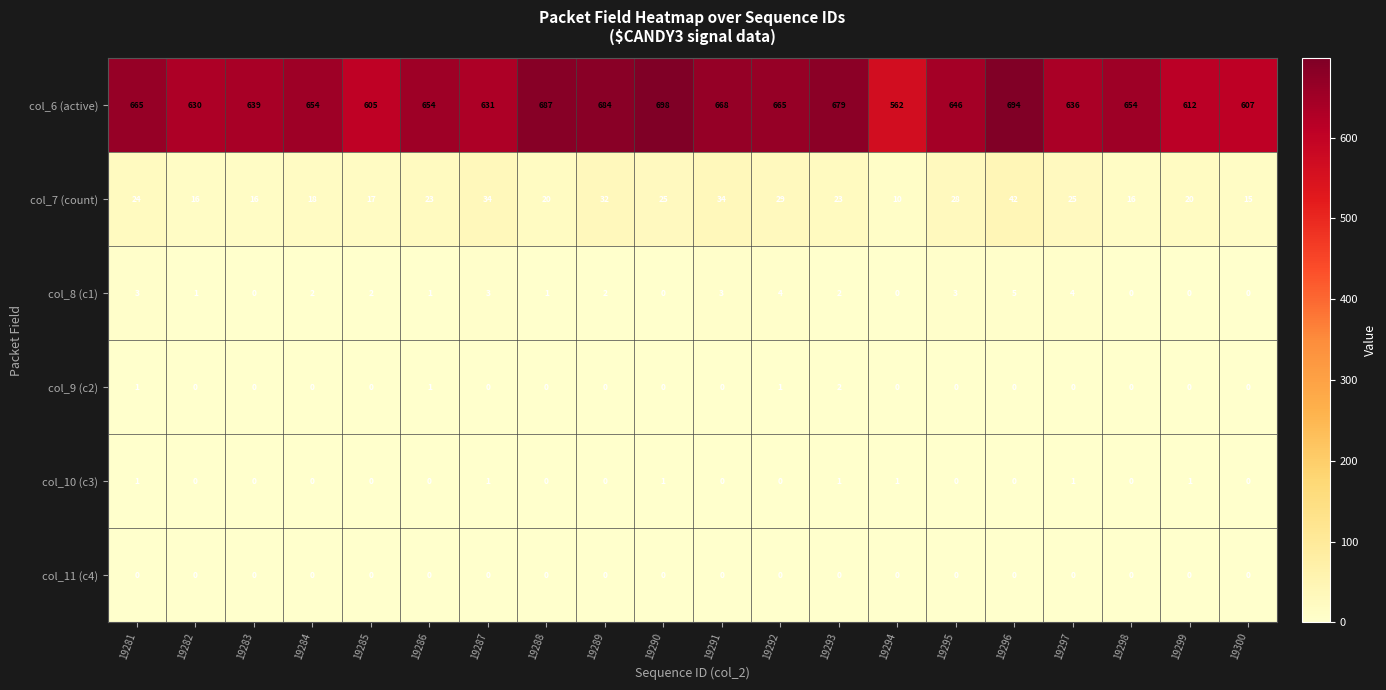

Count the number of data series in this chart.

6